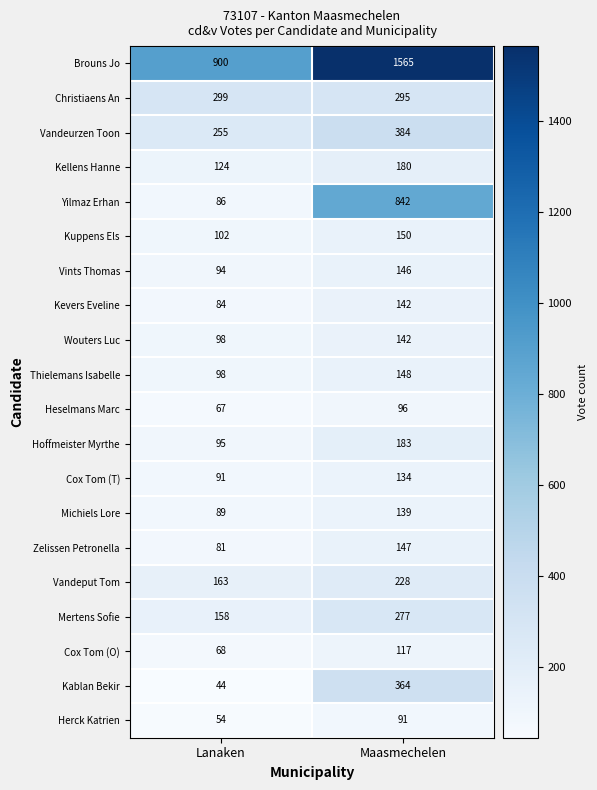

Which series has the largest total across all categories?

Brouns Jo